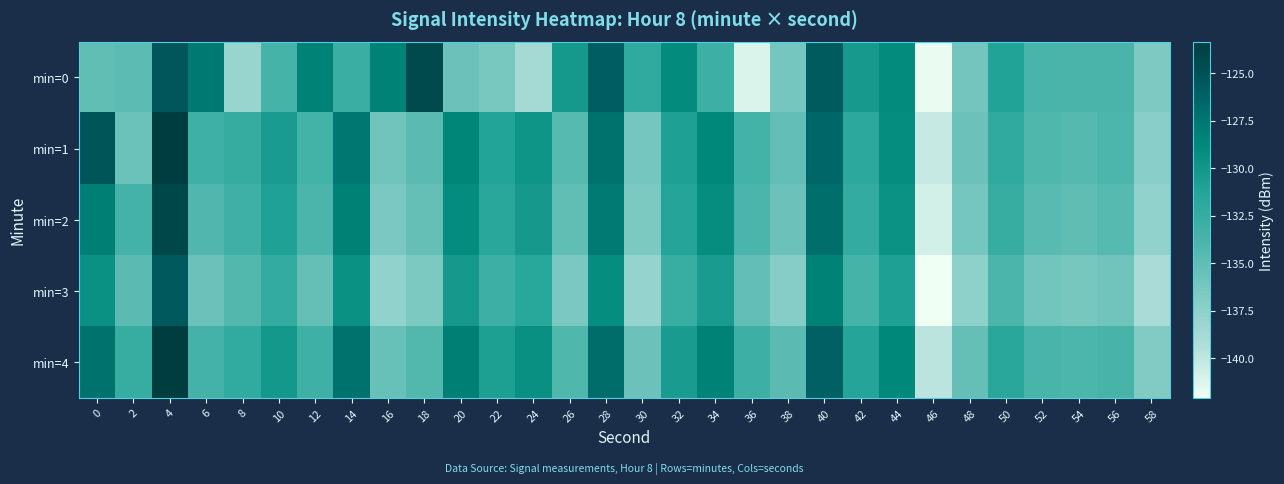

Which category has the highest value across all series?

4